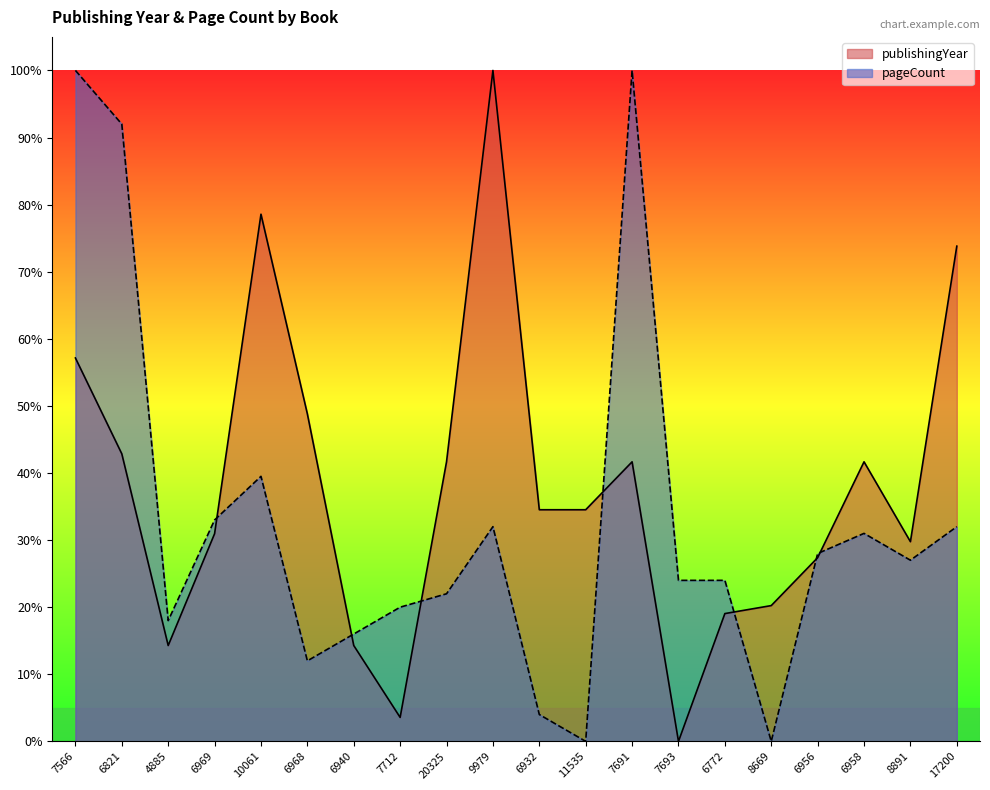

Which series changed the most between 4885 and 7693?

publishingYear